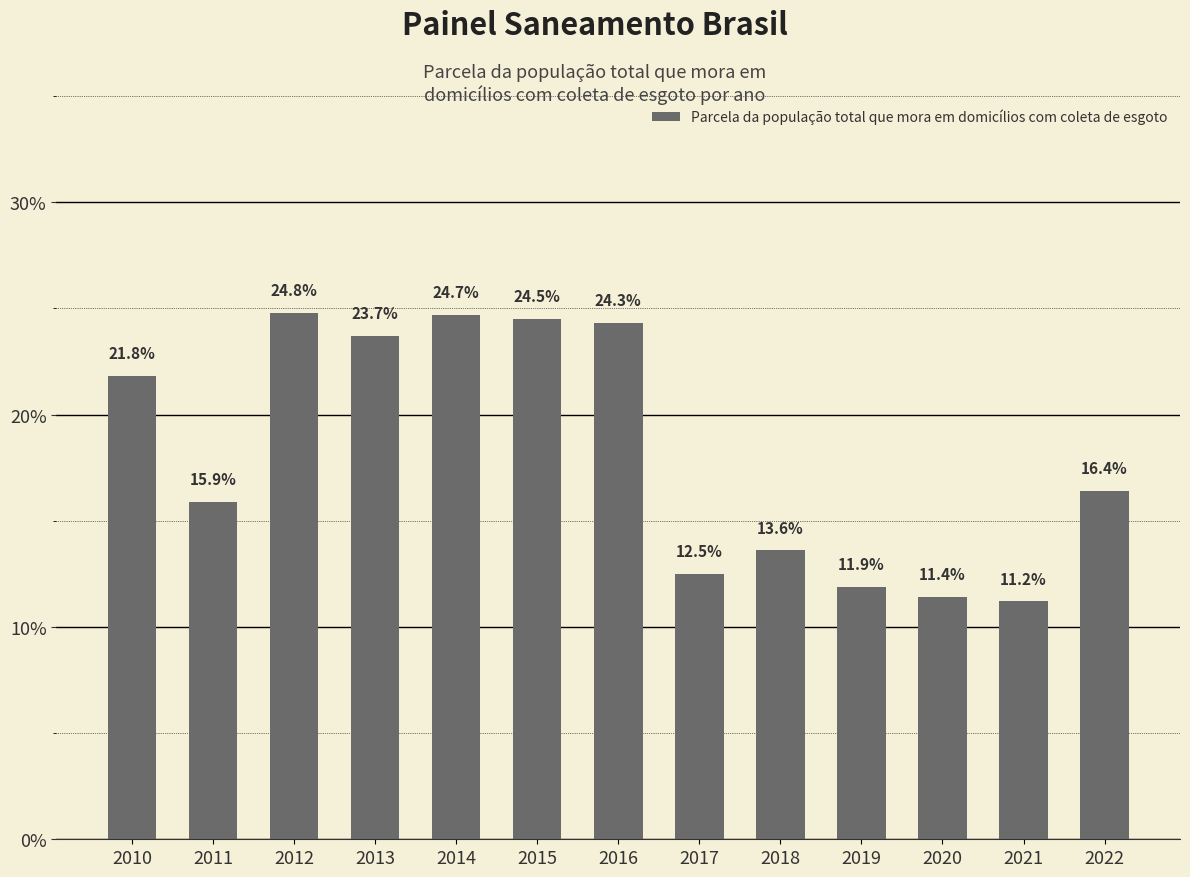

Reading left to right, list all the values displayed in this chart.

0.2	0.2	0.2	0.2	0.2	0.2	0.2	0.1	0.1	0.1	0.1	0.1	0.2